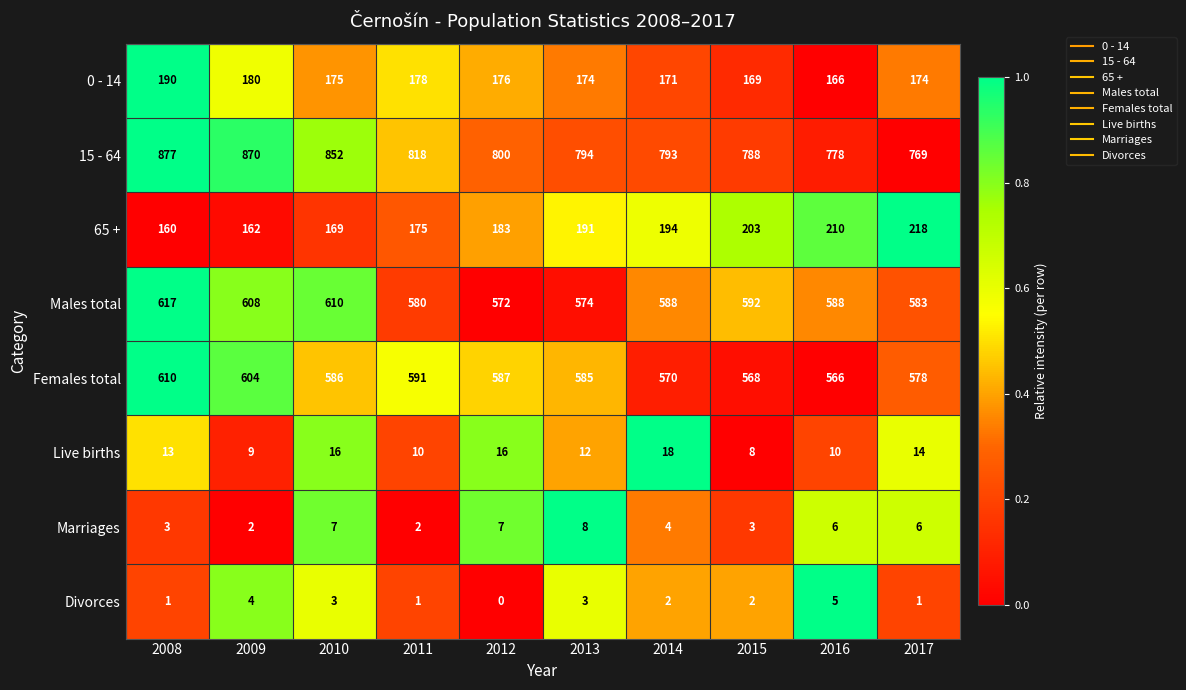

Which series has the largest total across all categories?

15 - 64